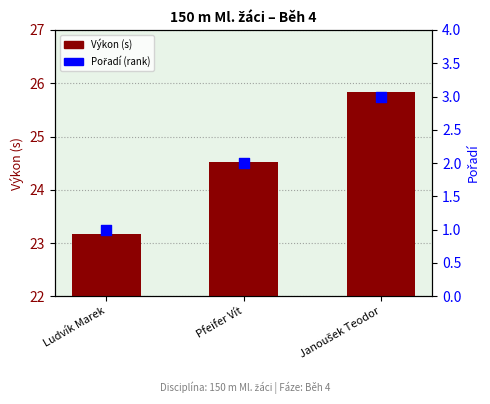

Which series contains the lowest Y value?

Pořadí (rank)